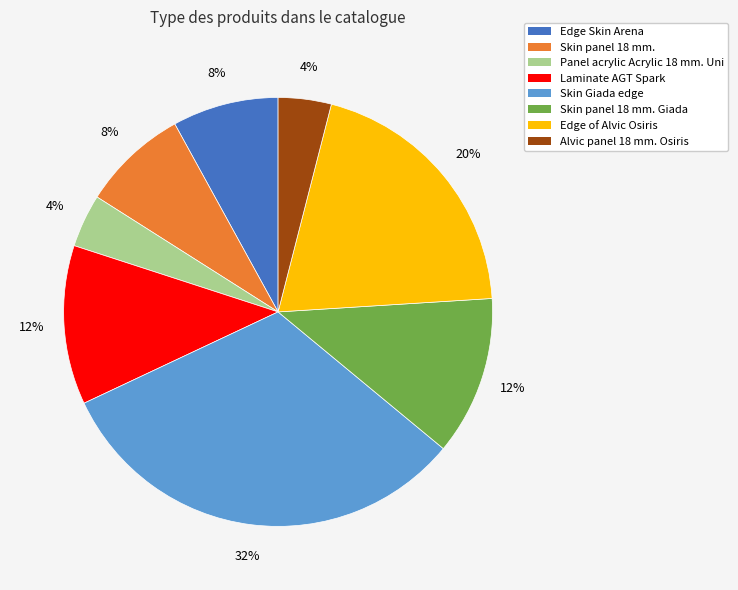

The Edge of Alvic Osiris slice represents 25% of the pie. True or false?

False